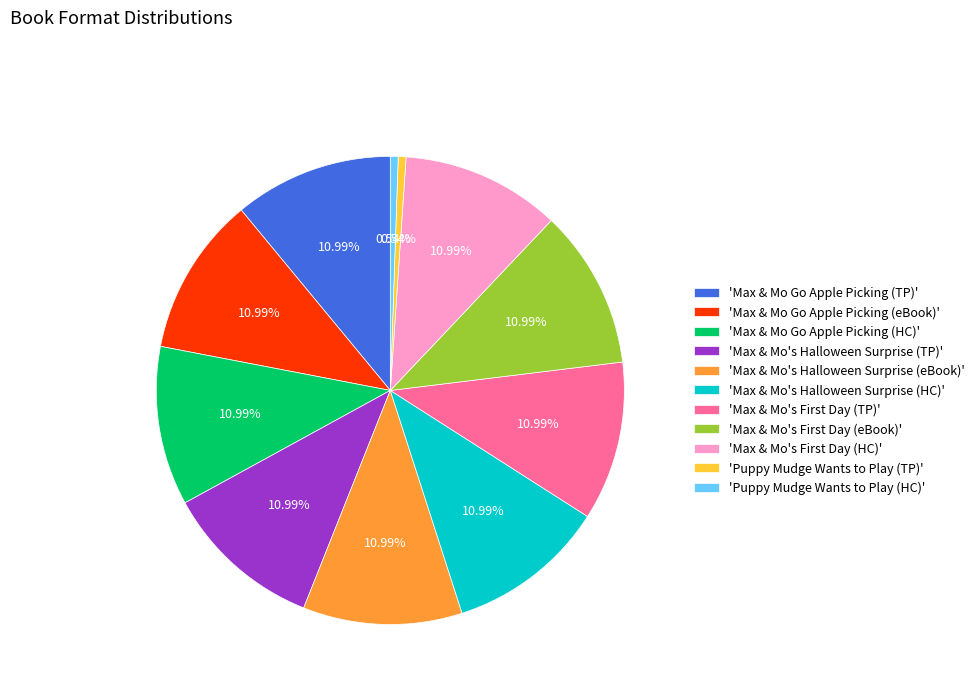

Do 'Max & Mo Go Apple Picking (TP)' and 'Max & Mo's Halloween Surprise (eBook)' together represent more than half of the pie?

No